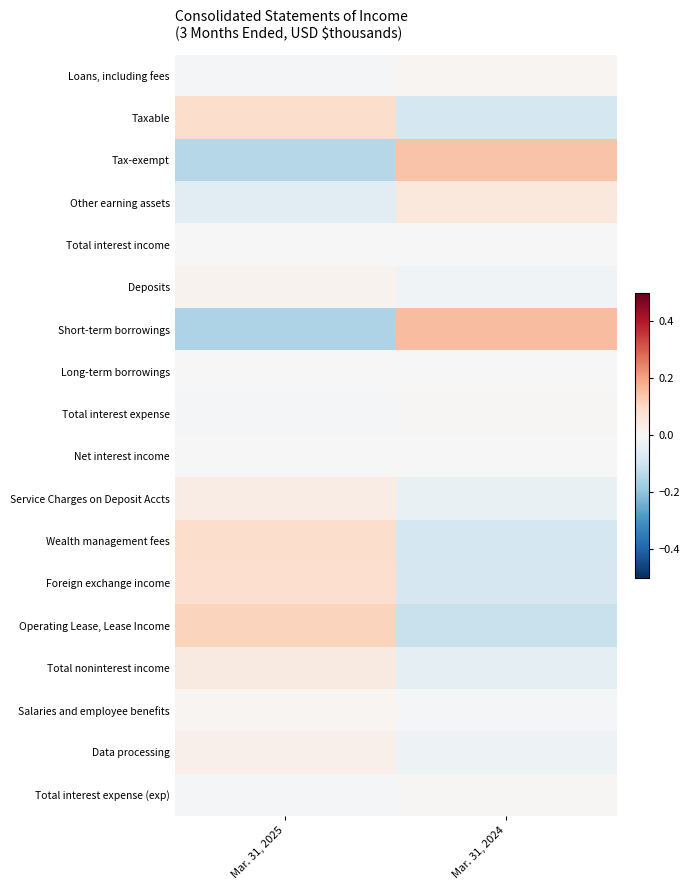

Rank the series at Mar. 31, 2024 from lowest to highest value.

Operating Lease, Lease Income, Wealth management fees, Taxable, Foreign exchange income, Total noninterest income, Service Charges on Deposit Accts, Data processing, Deposits, Salaries and employee benefits, Net interest income, Long-term borrowings, Total interest income, Total interest expense, Total interest expense (exp), Loans, including fees, Other earning assets, Tax-exempt, Short-term borrowings